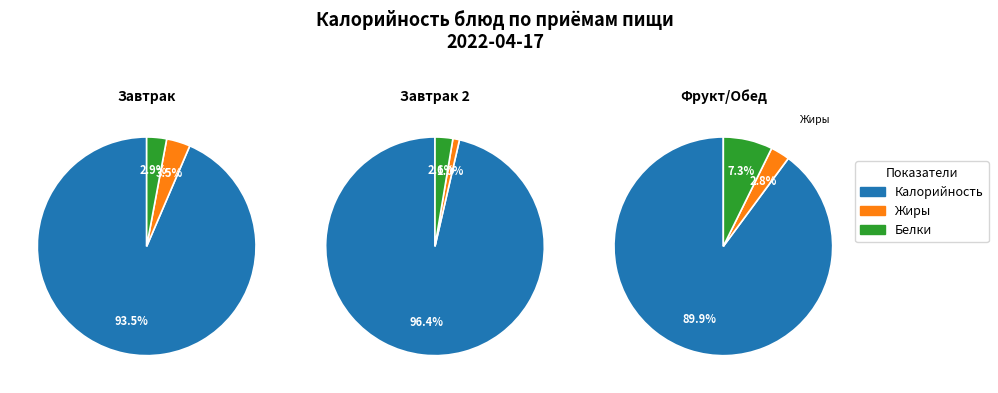

What portion of the pie excludes Завтрак 2?

85.8%